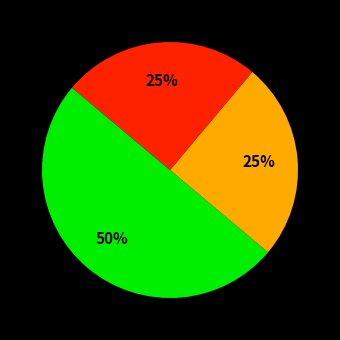

To the nearest percent, what is the average slice percentage?

33%